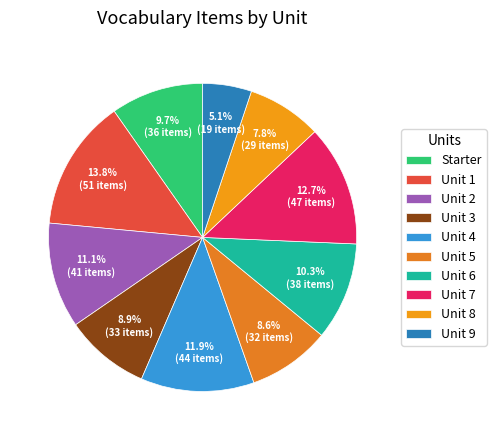

To the nearest percent, what is the difference between the Unit 2 and Unit 3 slice percentages?

2%